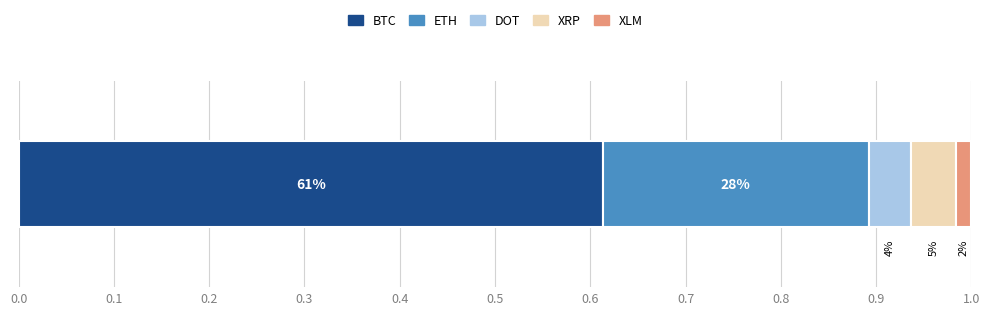

Reading left to right, extract all data points from this chart.

BTC=6916.2	ETH=3148.1	DOT=504.7	XRP=528.2	XLM=180.3